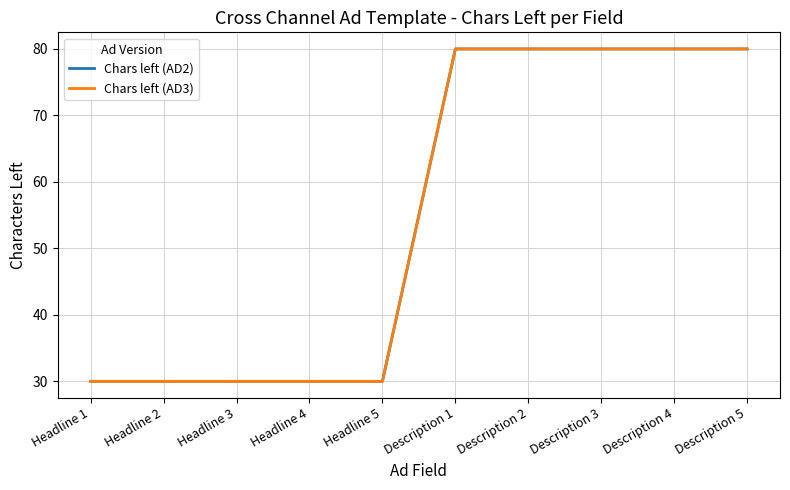

Does the chart display data point markers on the line(s)?

No